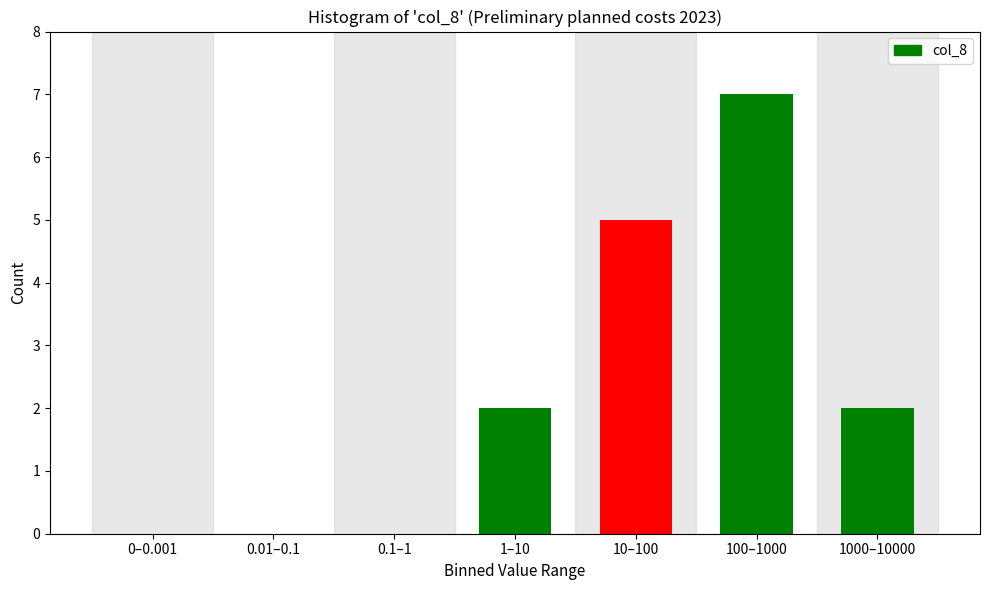

Reading left to right, extract all data points from this chart.

0–0.001=0	0.01–0.1=0	0.1–1=0	1–10=2	10–100=5	100–1000=7	1000–10000=2